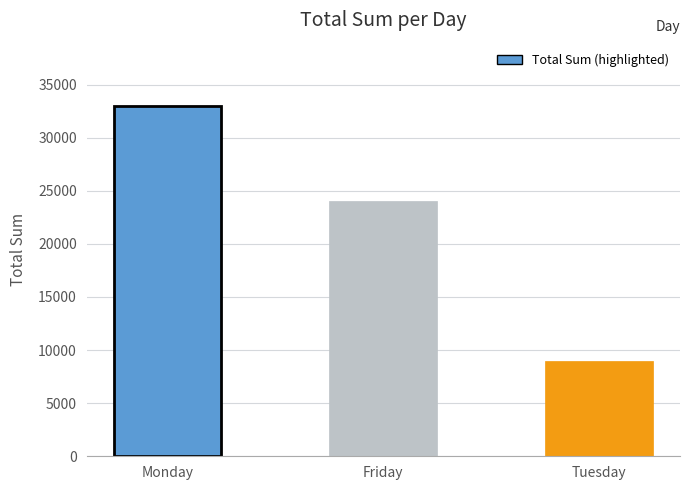

At which label is the value closest to 21002?

Friday